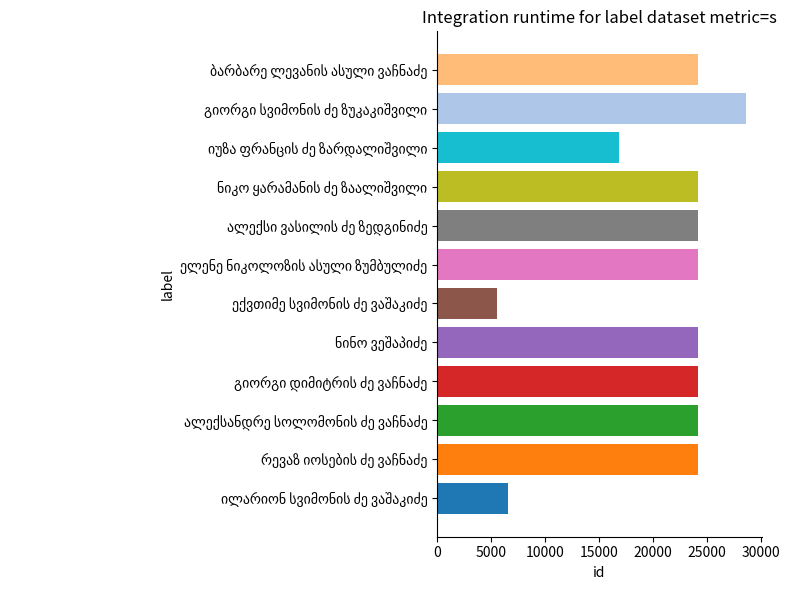

Rank the categories by value from lowest to highest.

ექვთიმე სვიმონის ძე ვაშაკიძე, ილარიონ სვიმონის ძე ვაშაკიძე, იუზა ფრანცის ძე ზარდალიშვილი, ნიკო ყარამანის ძე ზაალიშვილი, ალექსი ვასილის ძე ზედგინიძე, ელენე ნიკოლოზის ასული ზუმბულიძე, ნინო ვეშაპიძე, გიორგი დიმიტრის ძე ვაჩნაძე, ბარბარე ლევანის ასული ვაჩნაძე, ალექსანდრე სოლომონის ძე ვაჩნაძე, რევაზ იოსების ძე ვაჩნაძე, გიორგი სვიმონის ძე ზუკაკიშვილი